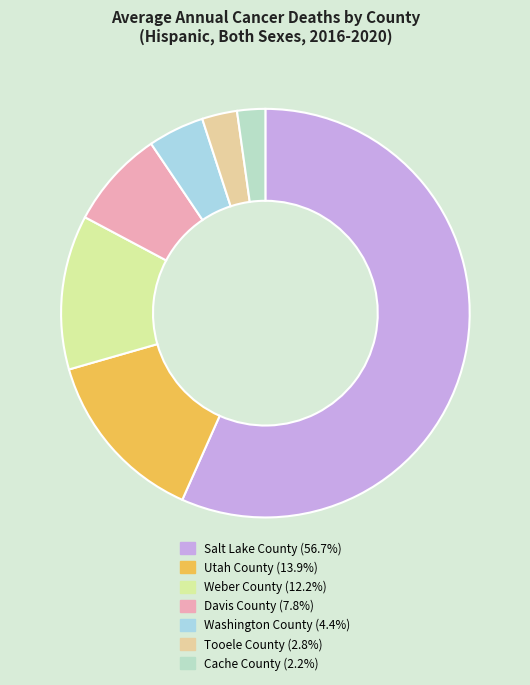

True or false: Utah County accounts for 23% of the total.

False